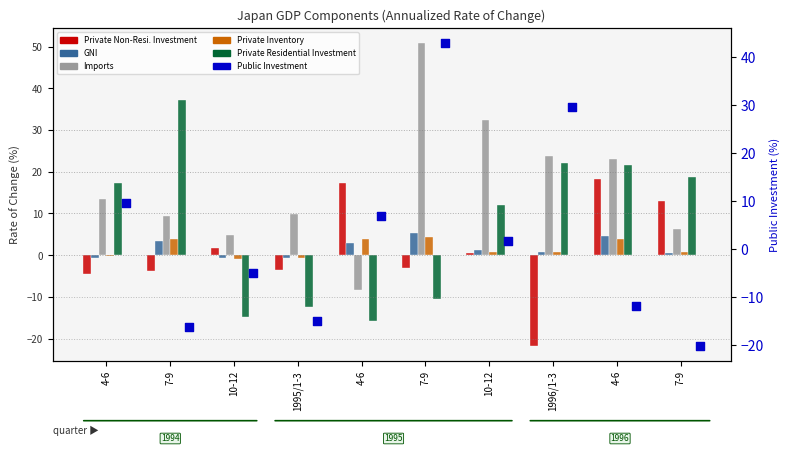

Which series has the largest Y range (max minus min)?

Public Investment